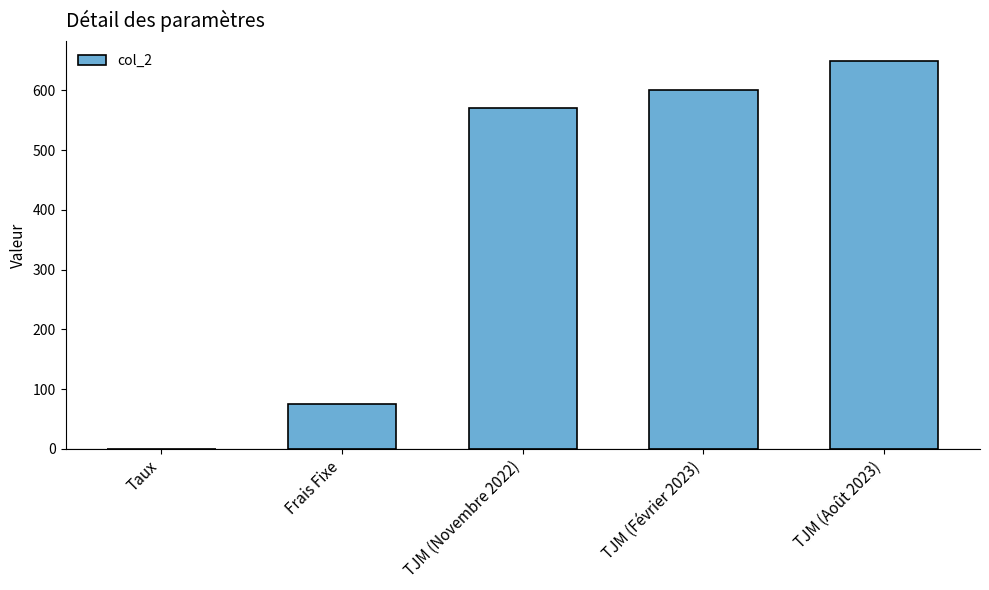

Count the number of data series in this chart.

1